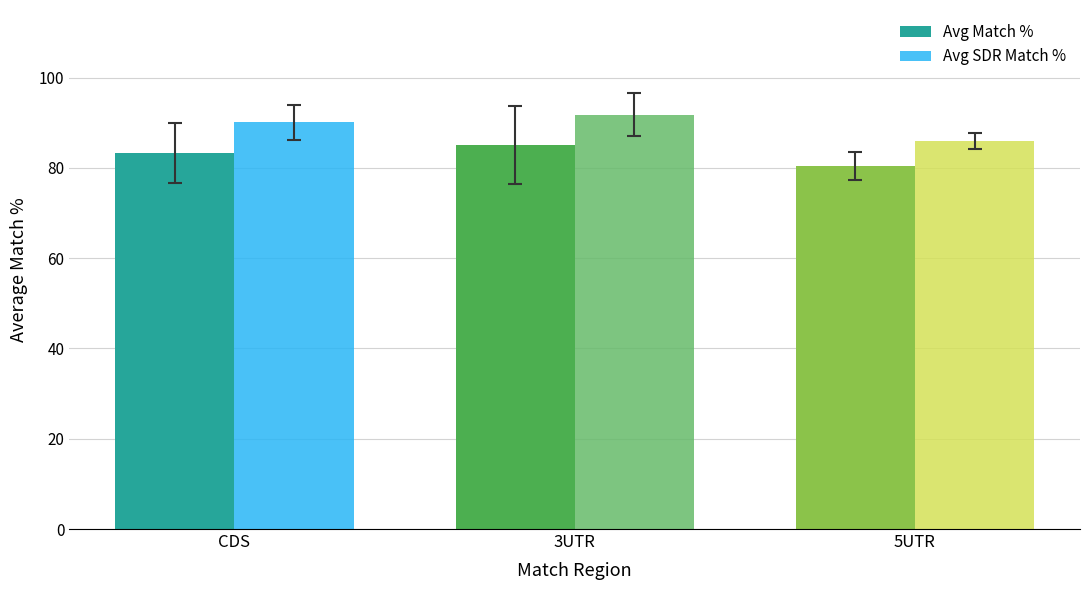

What is the minimum value shown in the chart?

80.5